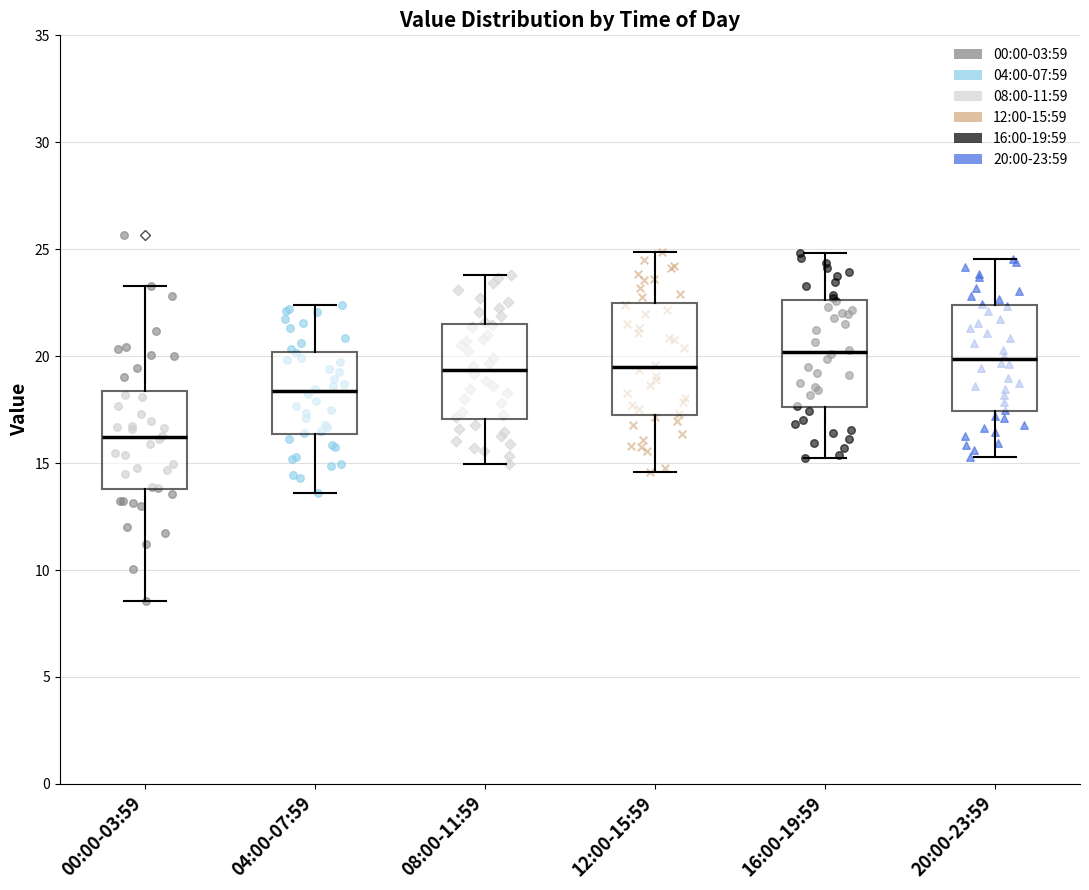

Where is the upper edge of the box for 12:00-15:59 on the y-axis? The values are not printed on the chart, so give them approximately, as read against the axis.

22.5